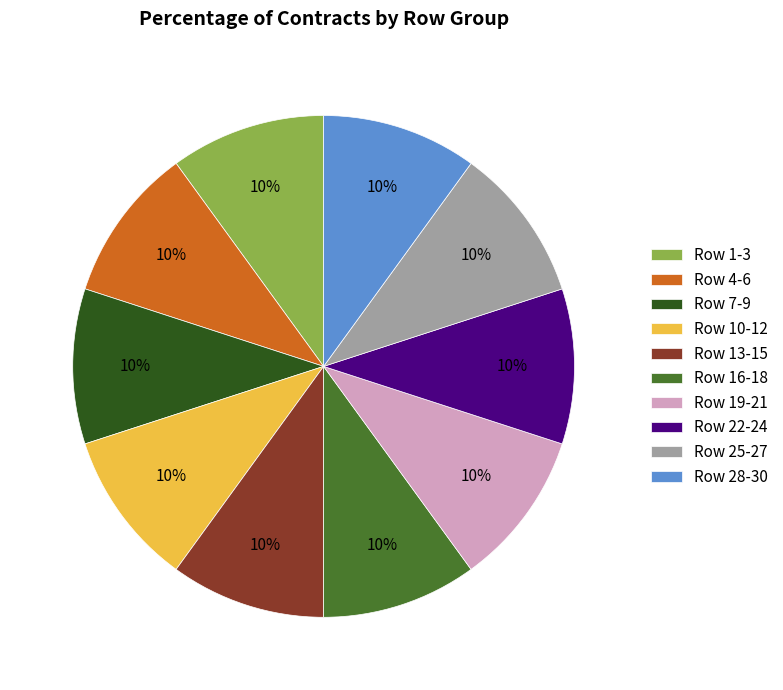

To the nearest percent, what is the average slice percentage?

10%